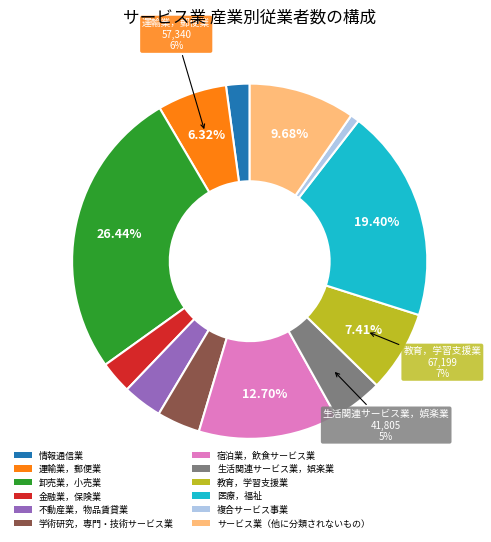

What percentage is the 医療，福祉 slice, to the nearest percent?

19%